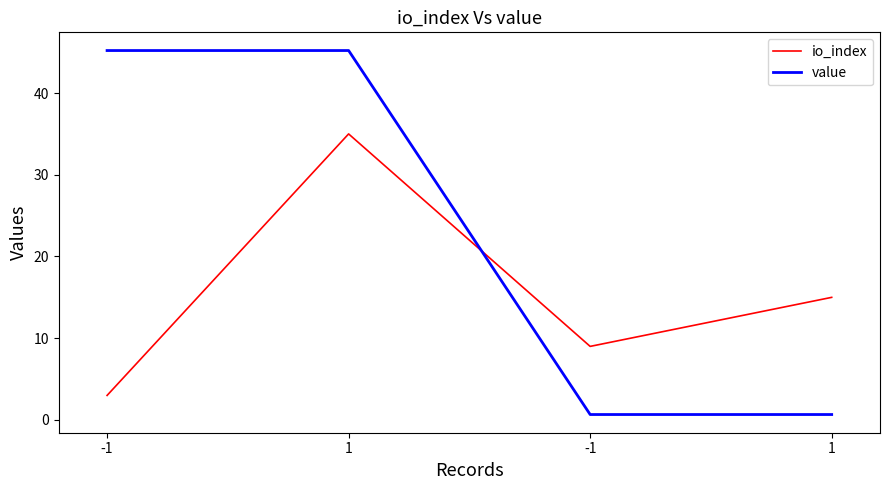

How many lines are shown in the chart?

2